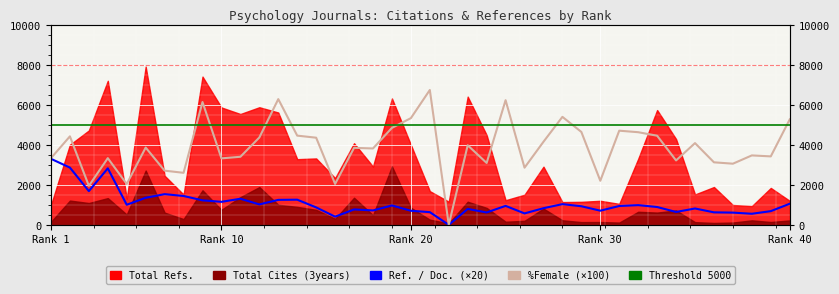

The value of %Female at 6 is 3862.0. True or false?

True